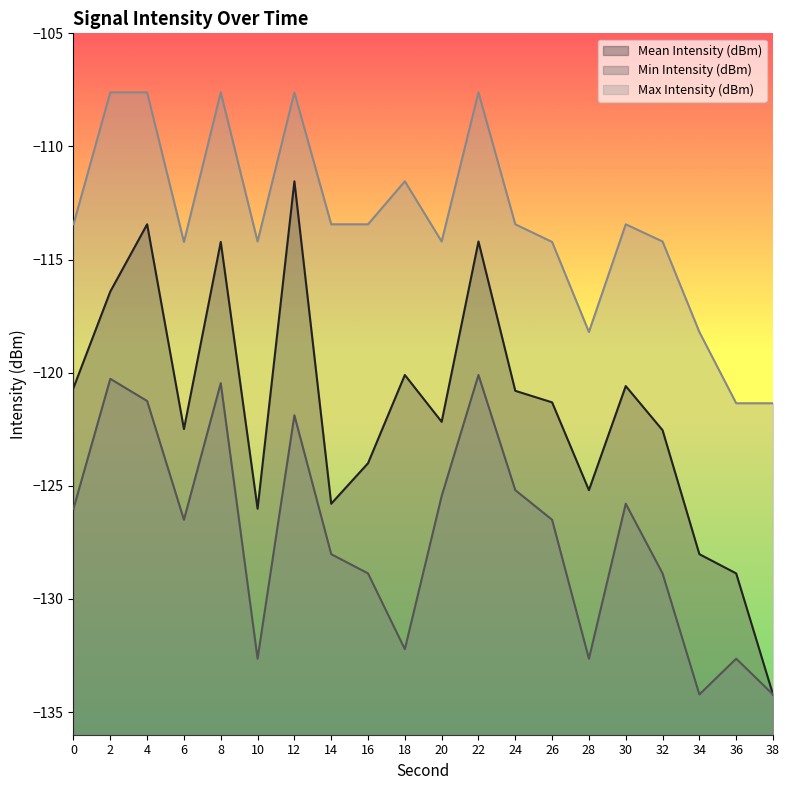

True or false: Max Intensity (dBm) and Min Intensity (dBm) cross at least once.

False